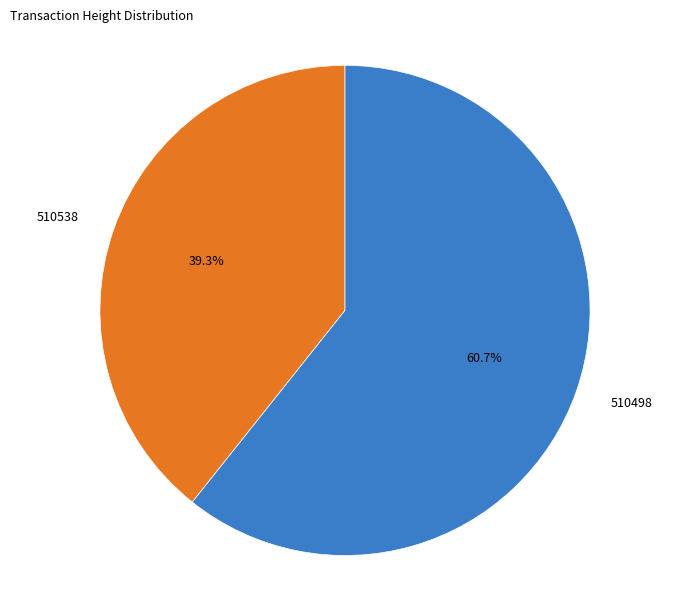

Between 510498 and 510538, which is larger?

510498